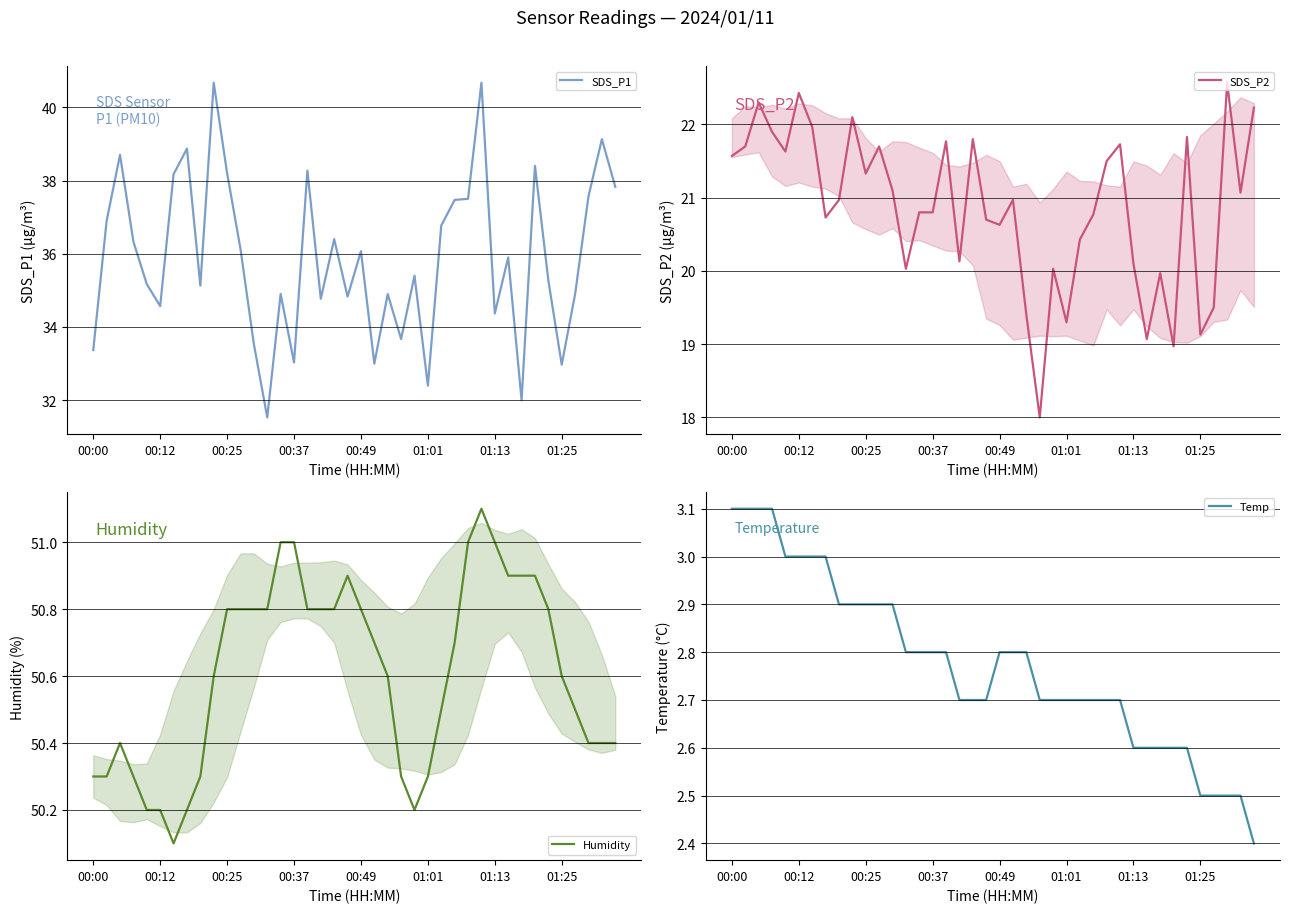

At how many categories does at least one series exceed 48?

40